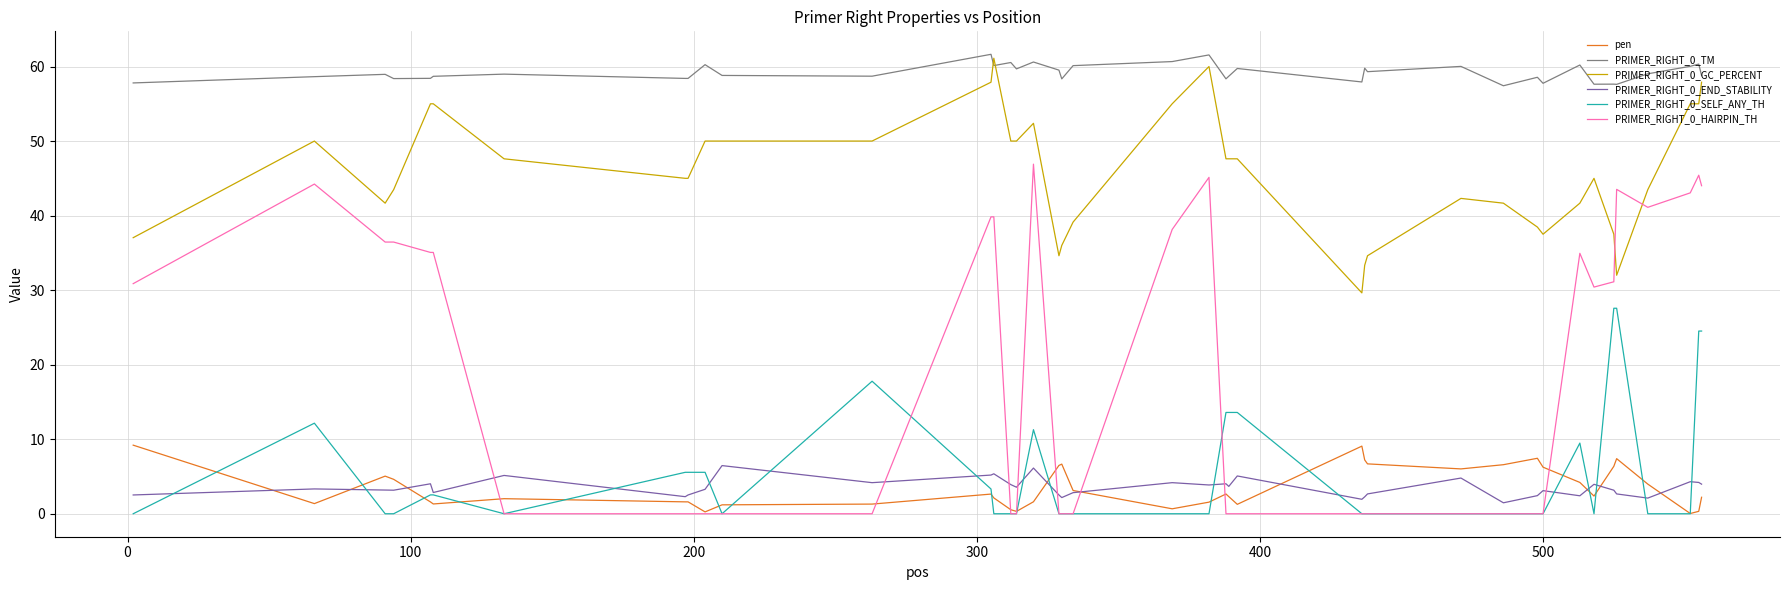

What is the minimum value for PRIMER_RIGHT_0_TM?

57.4